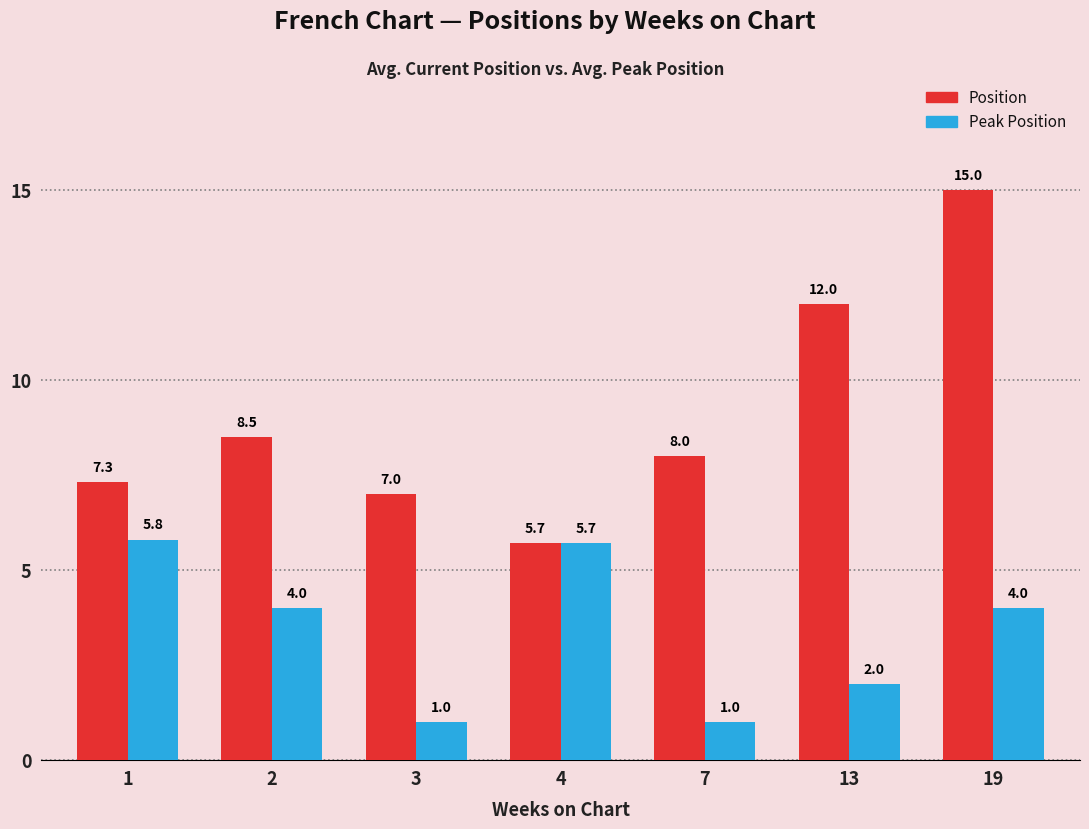

What value does the Position series have at 7?

8.0